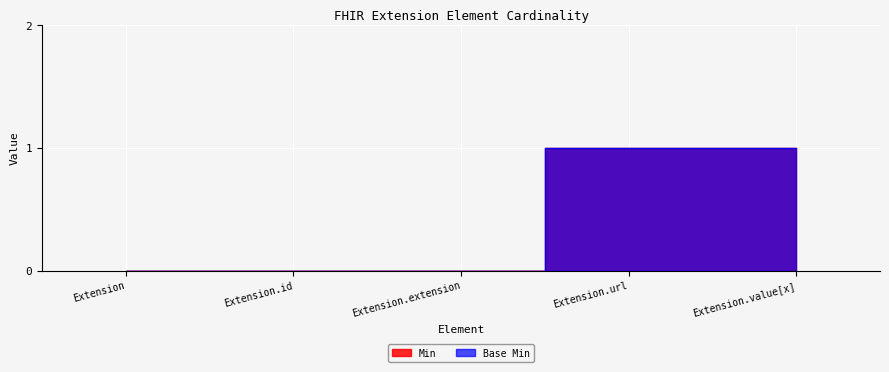

True or false: Min has more than 1 points higher than both neighbors.

False